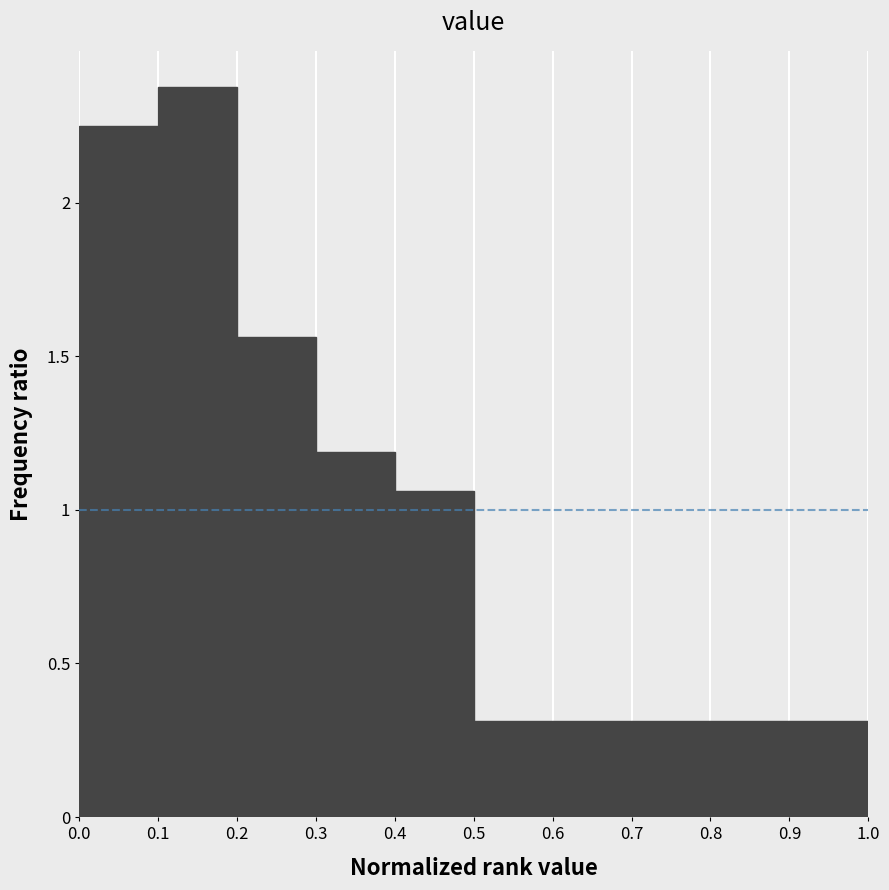

How tall is the bar that spans 0.2 to 0.3 on the x-axis? The values are not printed on the chart, so give them approximately, as read against the axis.

1.55